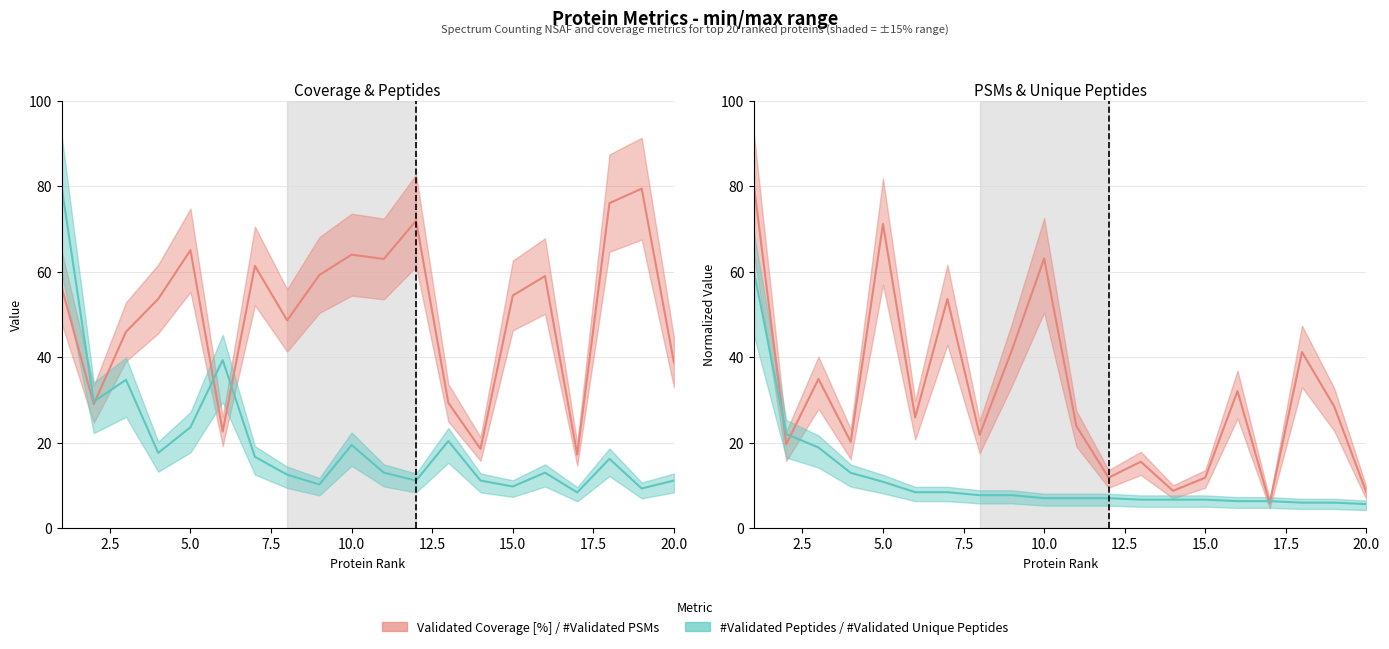

How many data points does each series have?

20